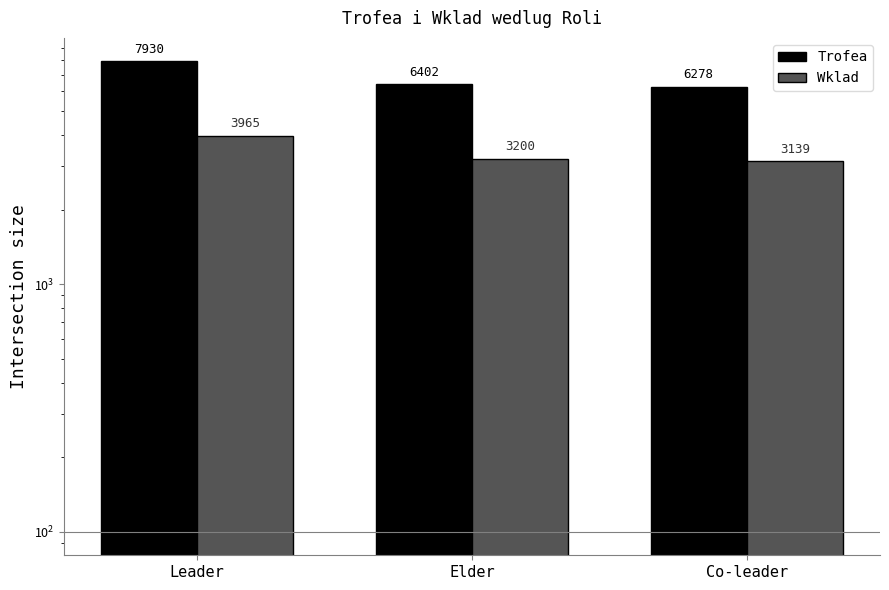

Rank the series at Co-leader from highest to lowest value.

Trofea, Wklad